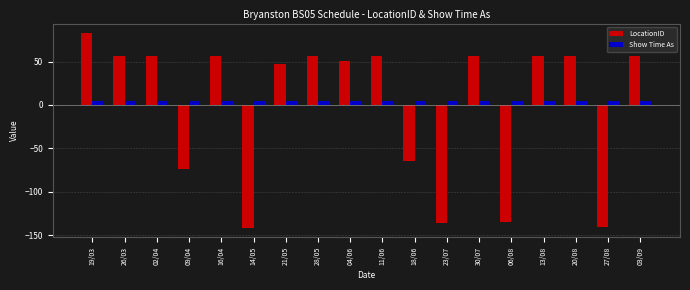

What is the approximate value of Show Time As at 03/09?

5.0